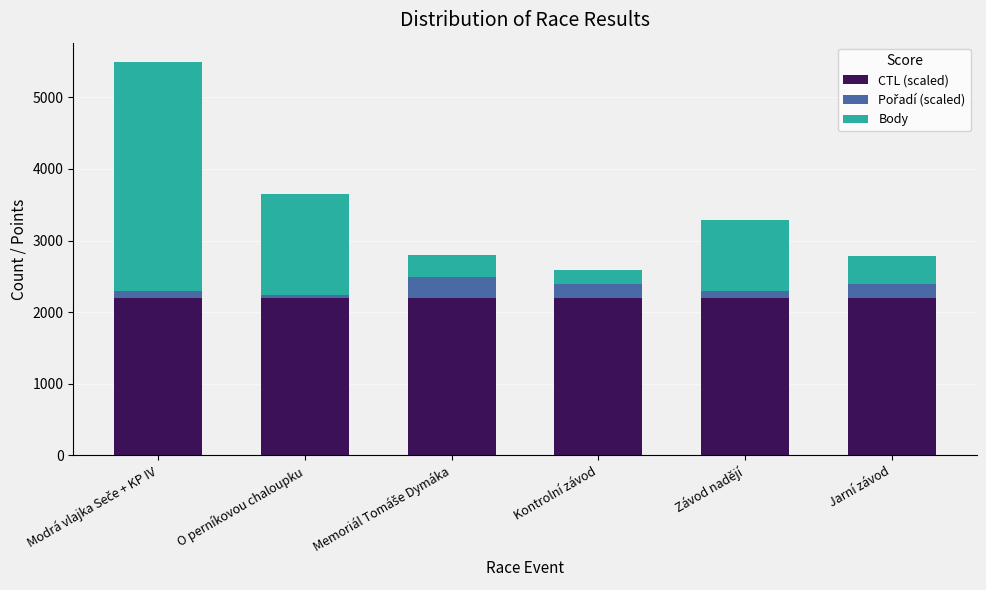

What is the maximum value for CTL (scaled)?

2190.6